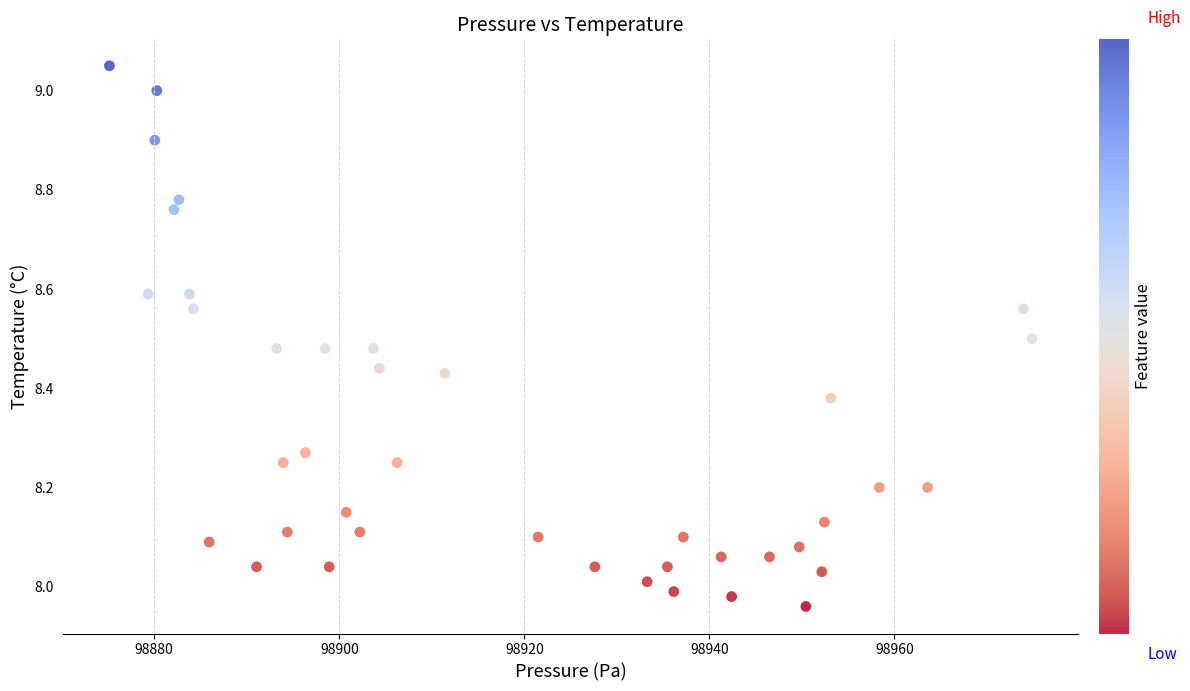

What is the range of Y values (max minus min)?

1.1